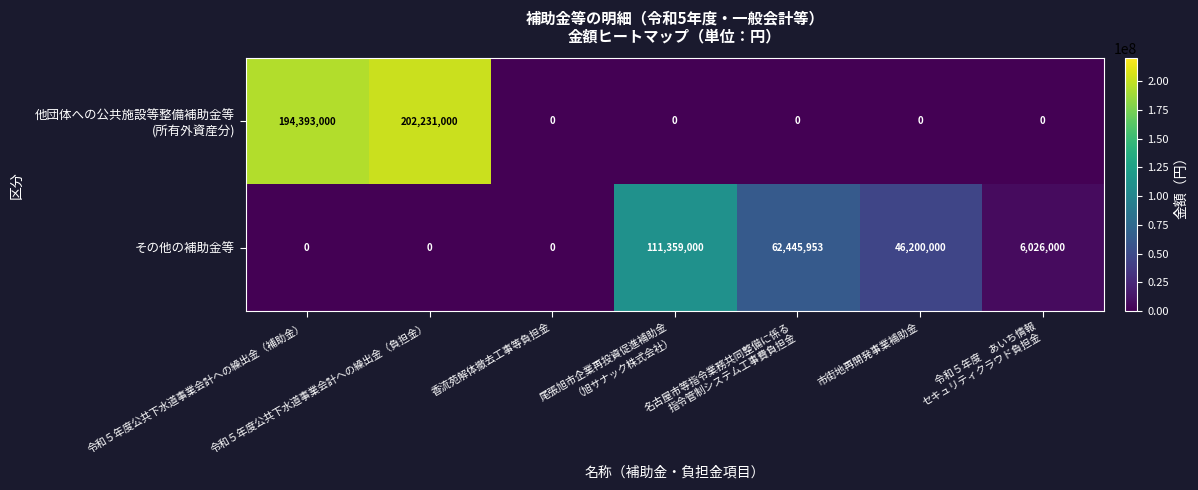

Count the number of categories in the chart.

7